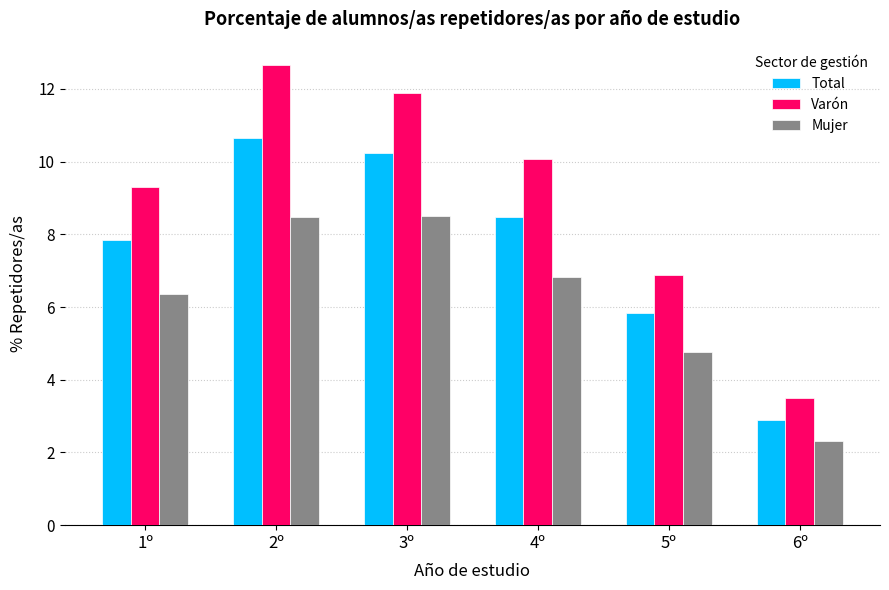

What is the smallest value displayed?

2.3